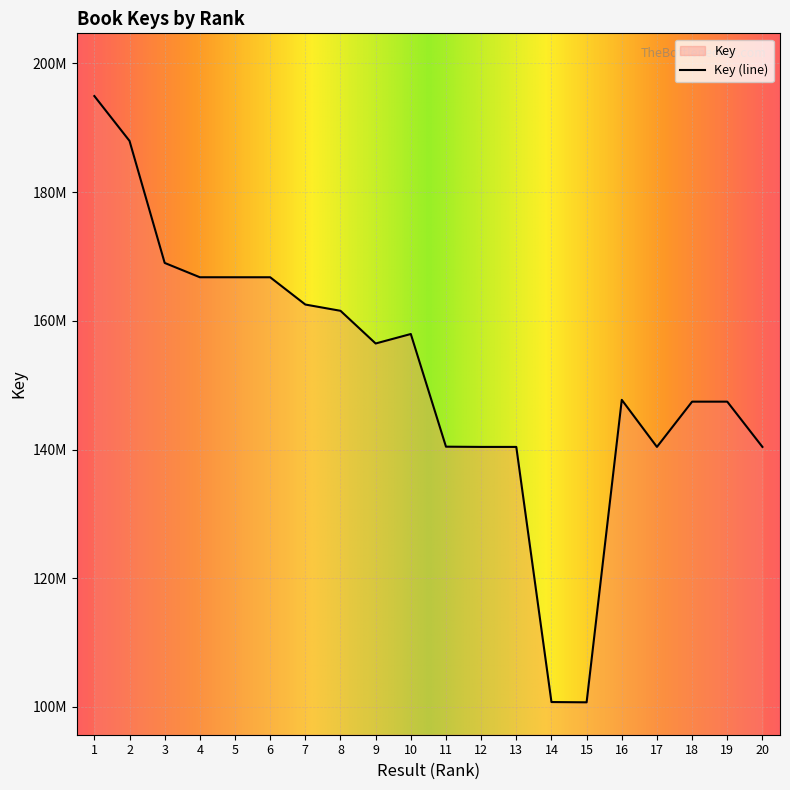

What is the change in value from 5 to 10?

-8818837